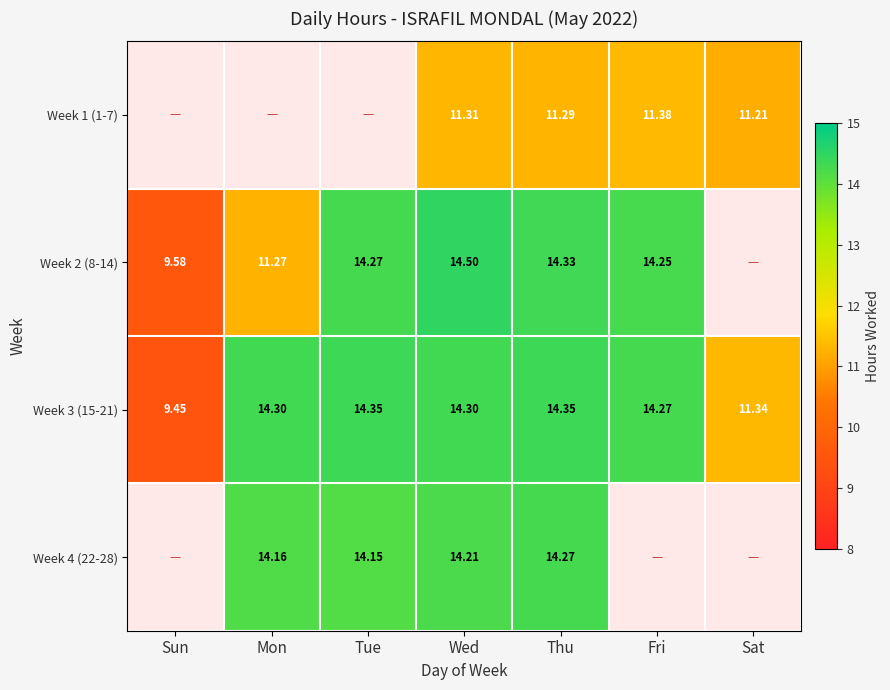

Which category has the lowest value in the Week 3 (15-21) series?

Sun